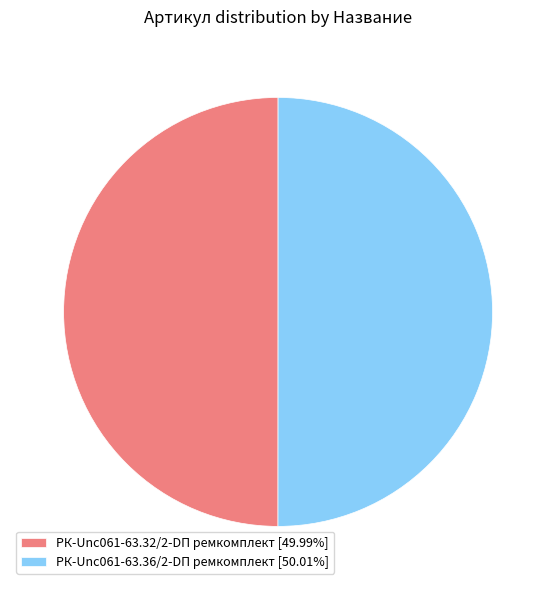

Is the sum of РК-Unc061-63.32/2-DП ремкомплект [49.99%] and РК-Unc061-63.36/2-DП ремкомплект [50.01%] greater than half?

Yes